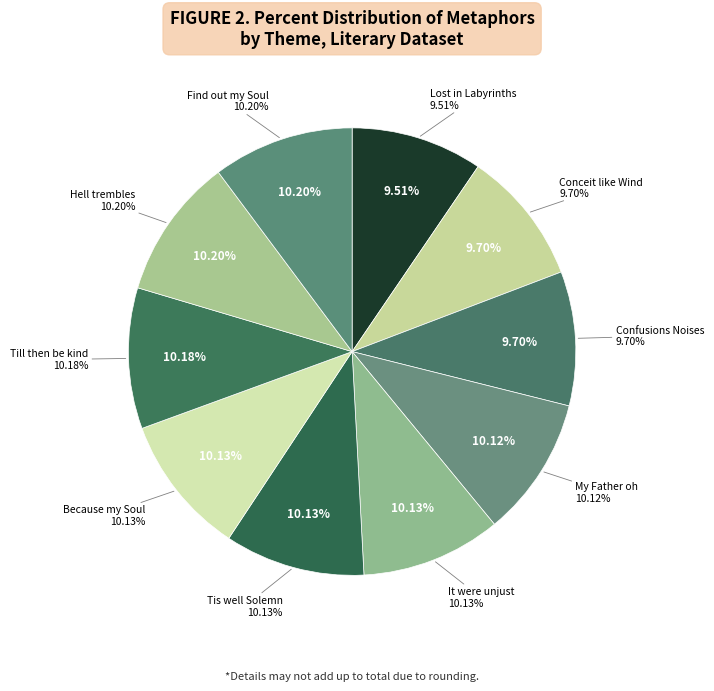

How many segments does this pie chart have?

10